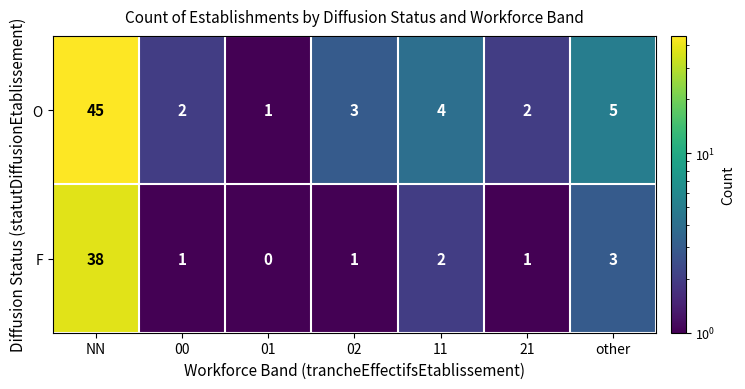

What is the difference between the maximum and minimum values in the O series?

44